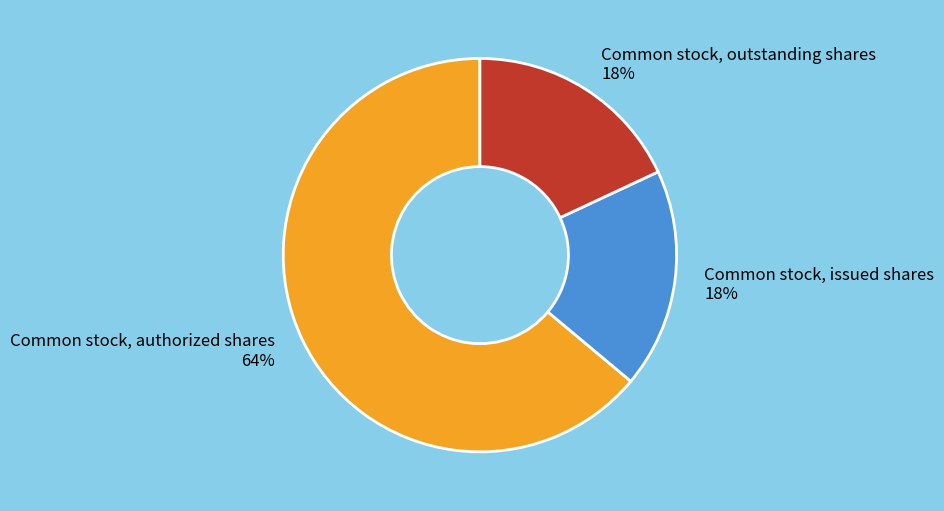

To the nearest percent, what percentage of the pie is Common stock, authorized shares?

64%